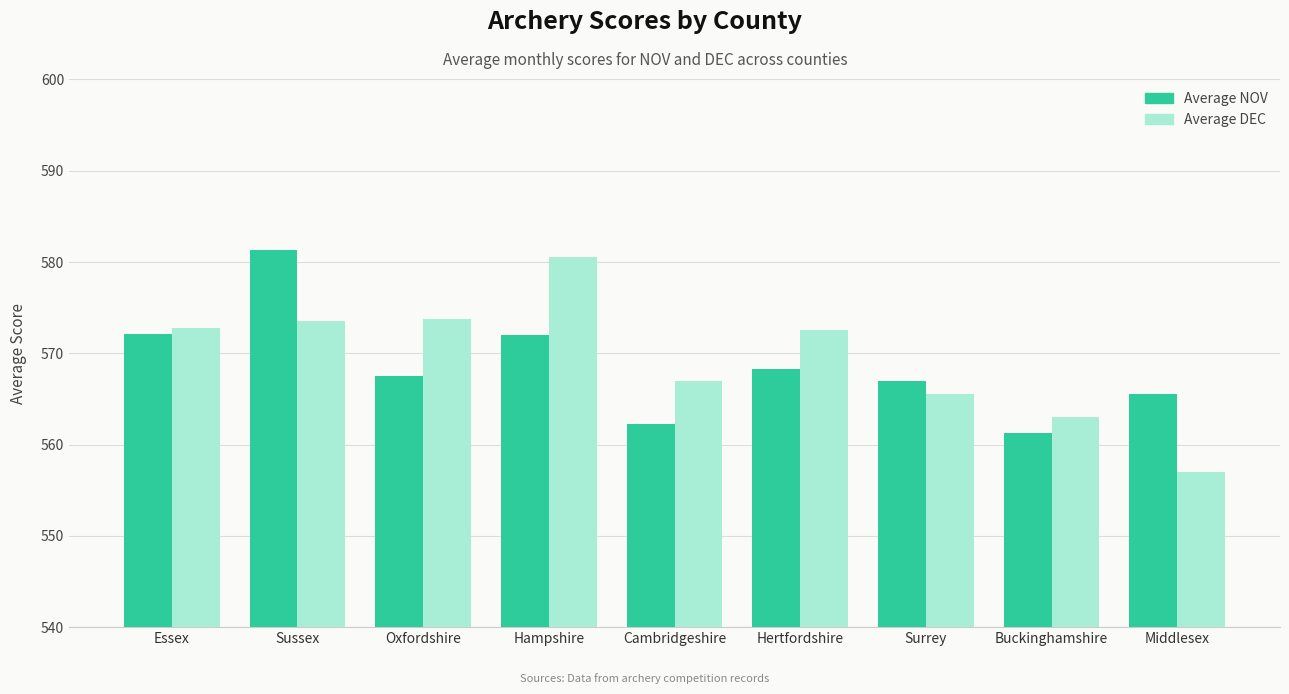

Which series changed the most between Oxfordshire and Hampshire?

Average DEC